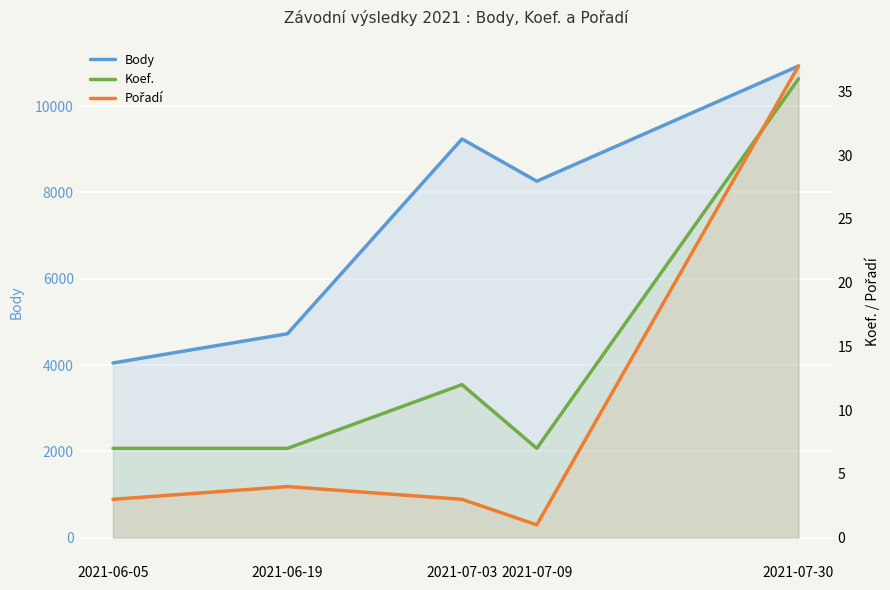

Is the value of Body at 2021-07-03 greater than the value of Koef. at 2021-07-09?

Yes